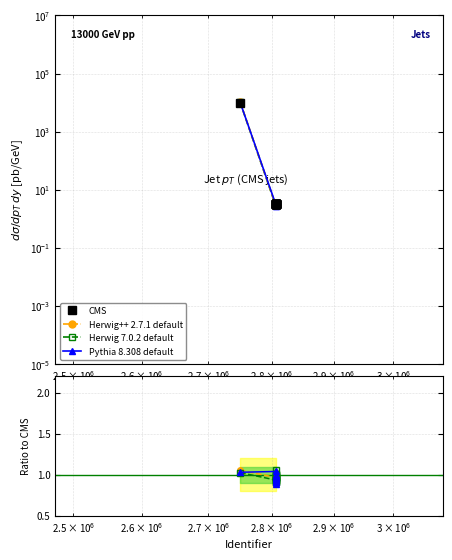

What is the minimum value for Herwig 7.0.2 default?

0.9